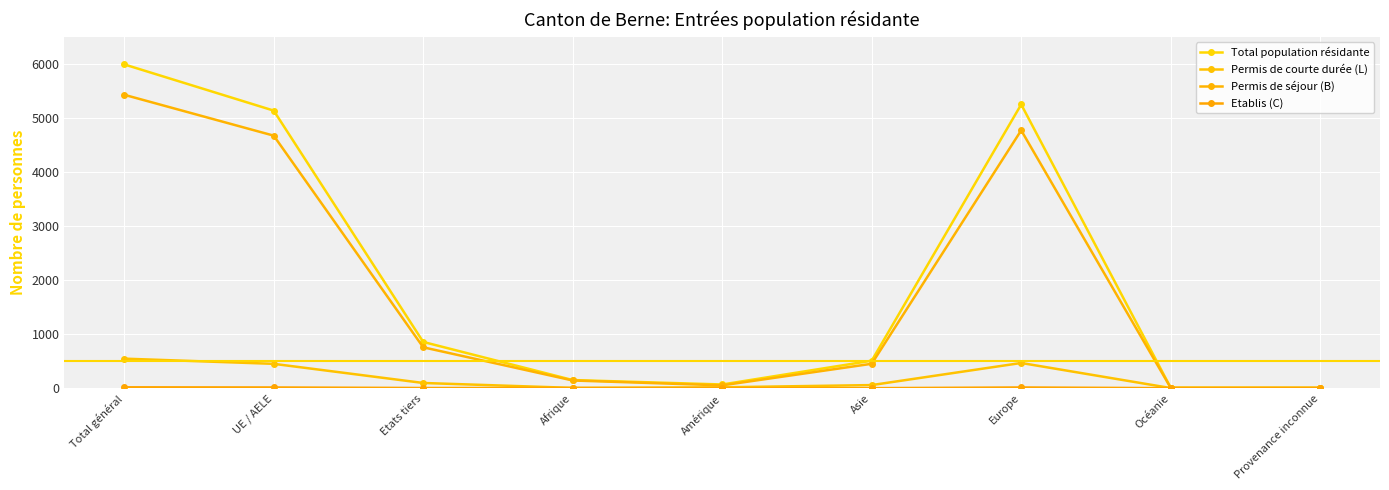

Between Amérique and Provenance inconnue, which series saw the biggest shift?

Total population résidante